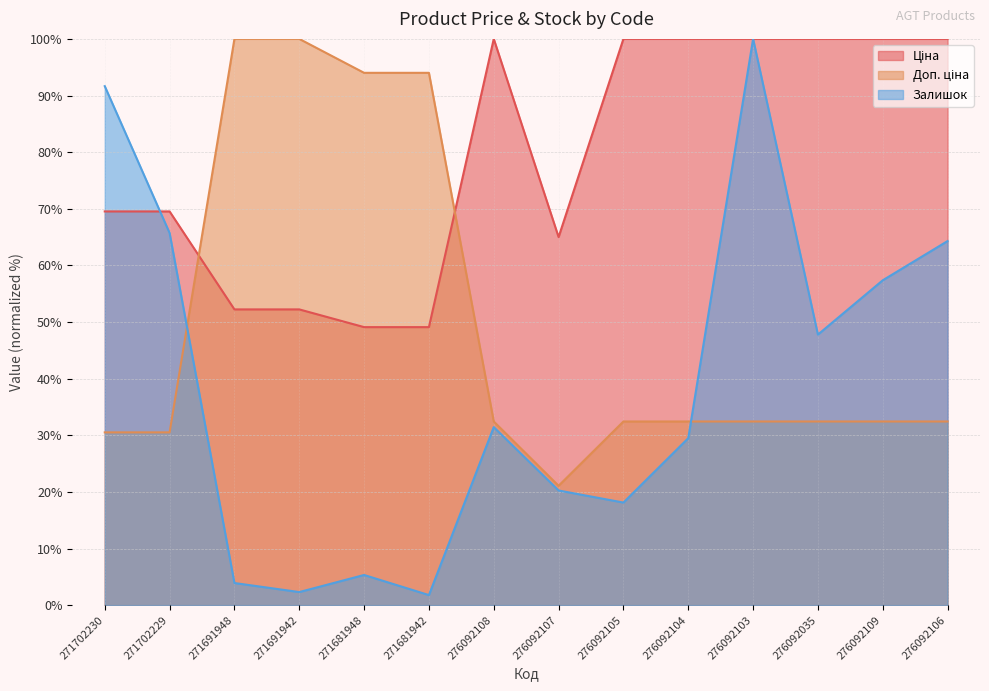

What is the maximum value shown in the chart?

100.0